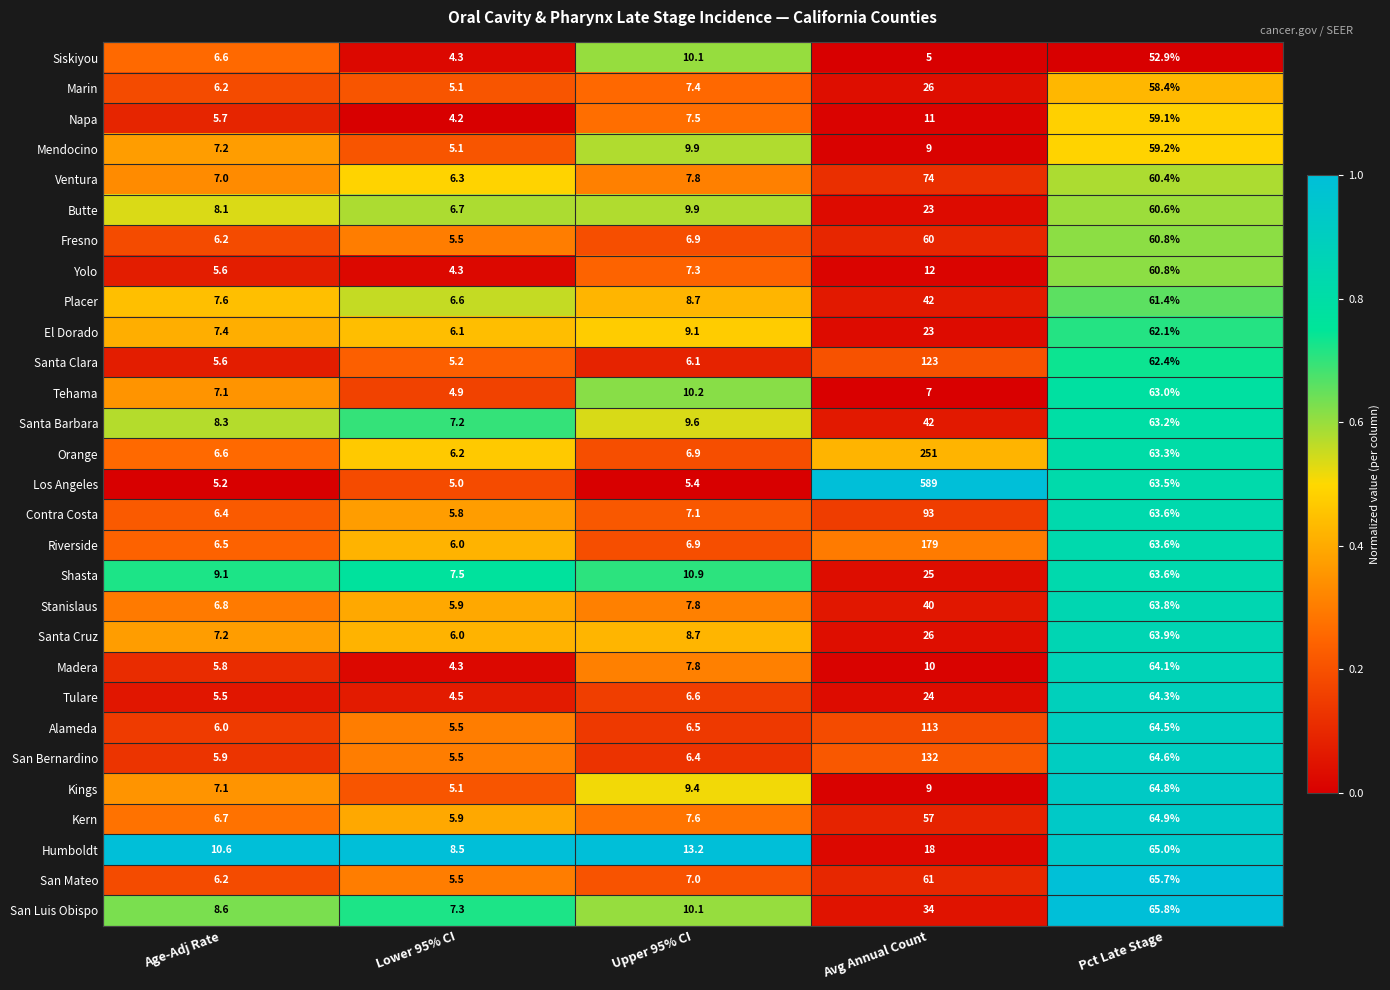

What is the minimum value for Los Angeles?

5.0